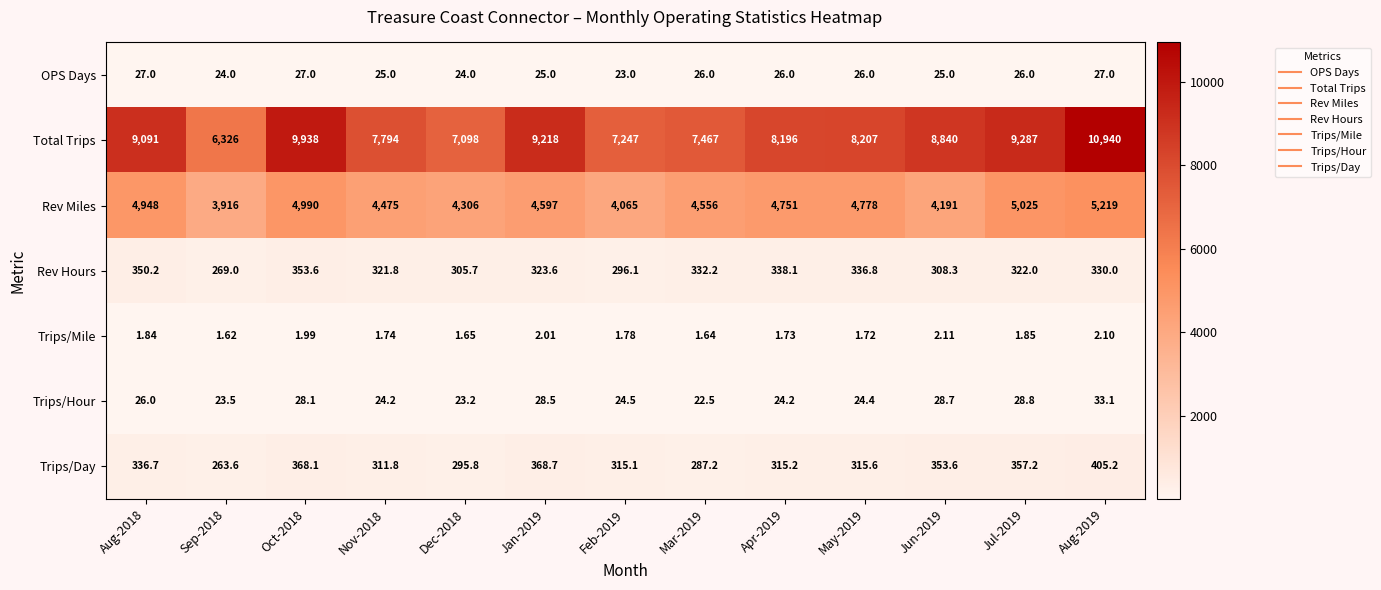

At how many categories does at least one series exceed 5958?

13